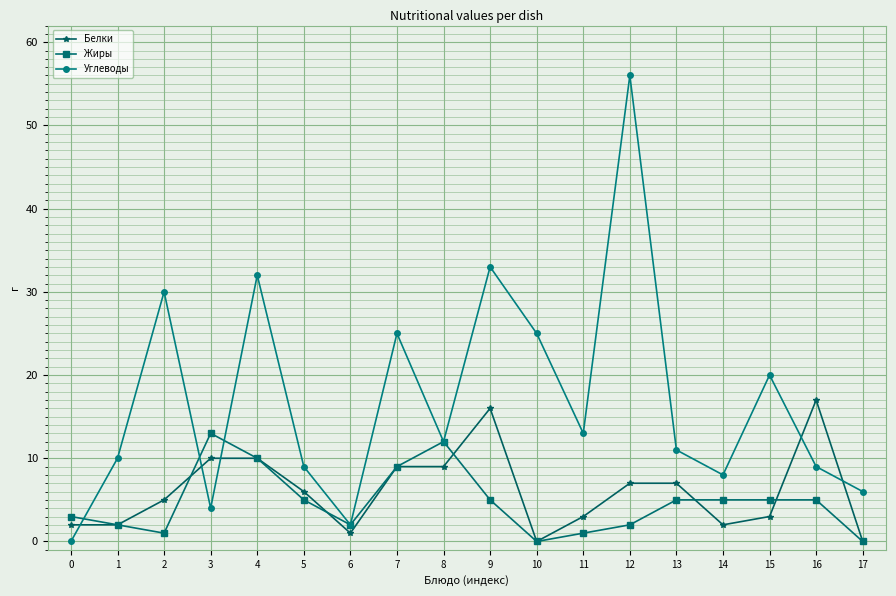

What is the difference between the second highest and second lowest values in the Углеводы series?

31